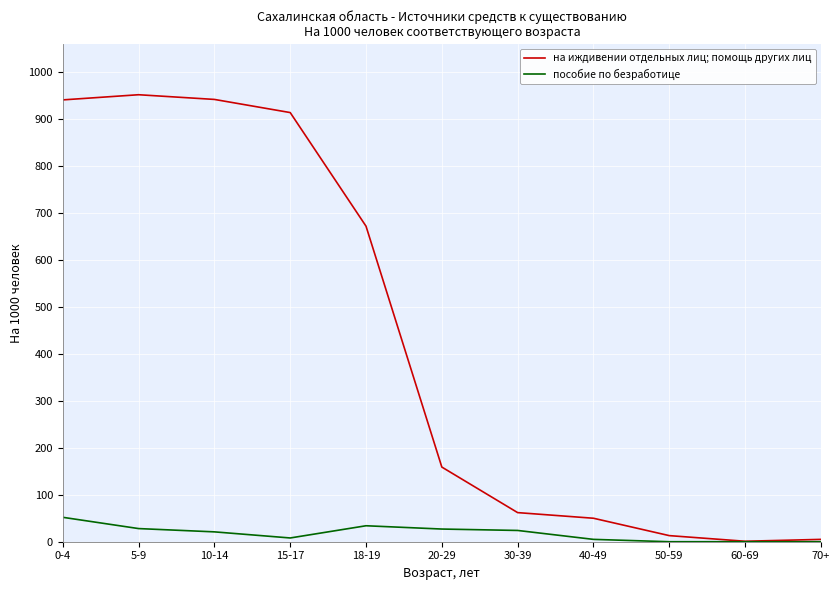

Which series has the largest total across all categories?

на иждивении отдельных лиц; помощь других лиц